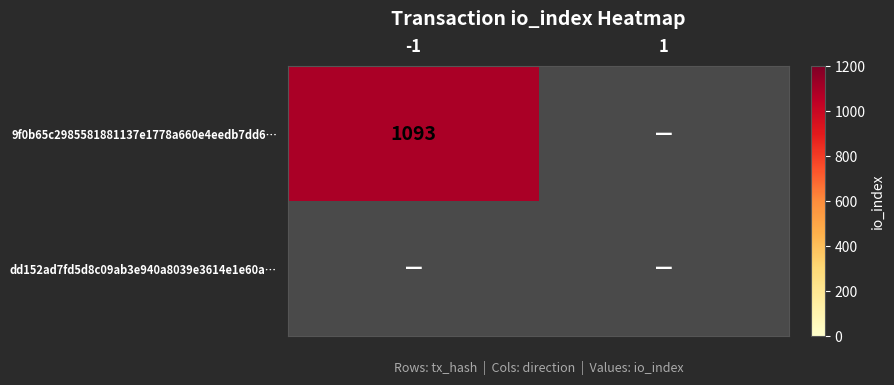

True or false: 9f0b65c2985581881137e1778a660e4eedb7dd6… has a value of 1093 at -1.

True